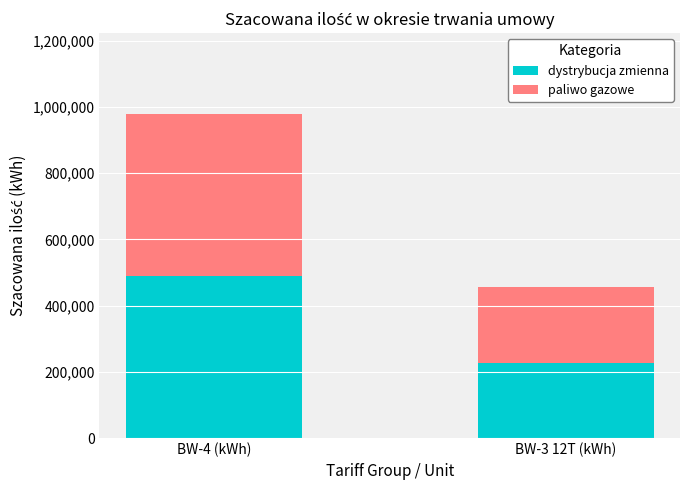

At which category is the sum across all series the highest?

BW-4 (kWh)